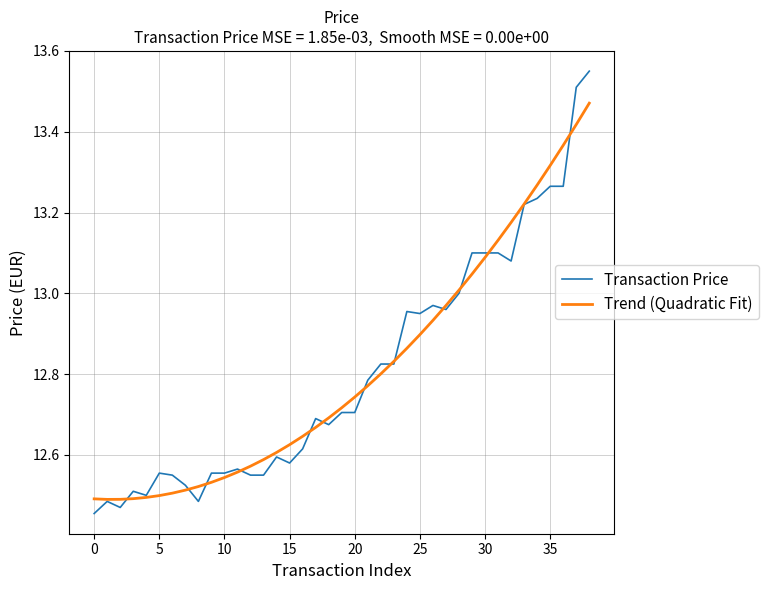

In Trend (Quadratic Fit), how many points are lower than both neighbors (excluding endpoints)?

1